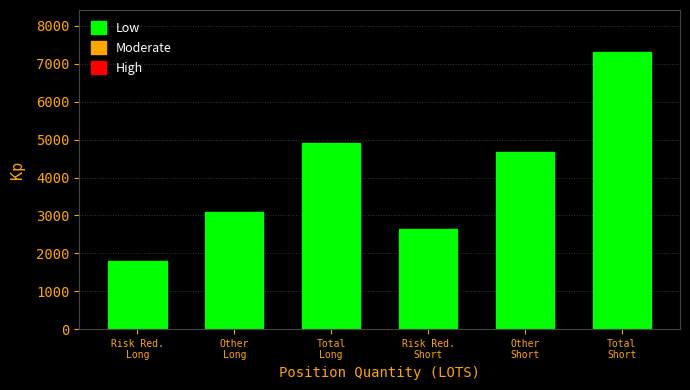

Reading right to left, transcribe all the data shown in this chart.

7323.1	4673.1	2650.0	4900.1	3099.1	1801.0